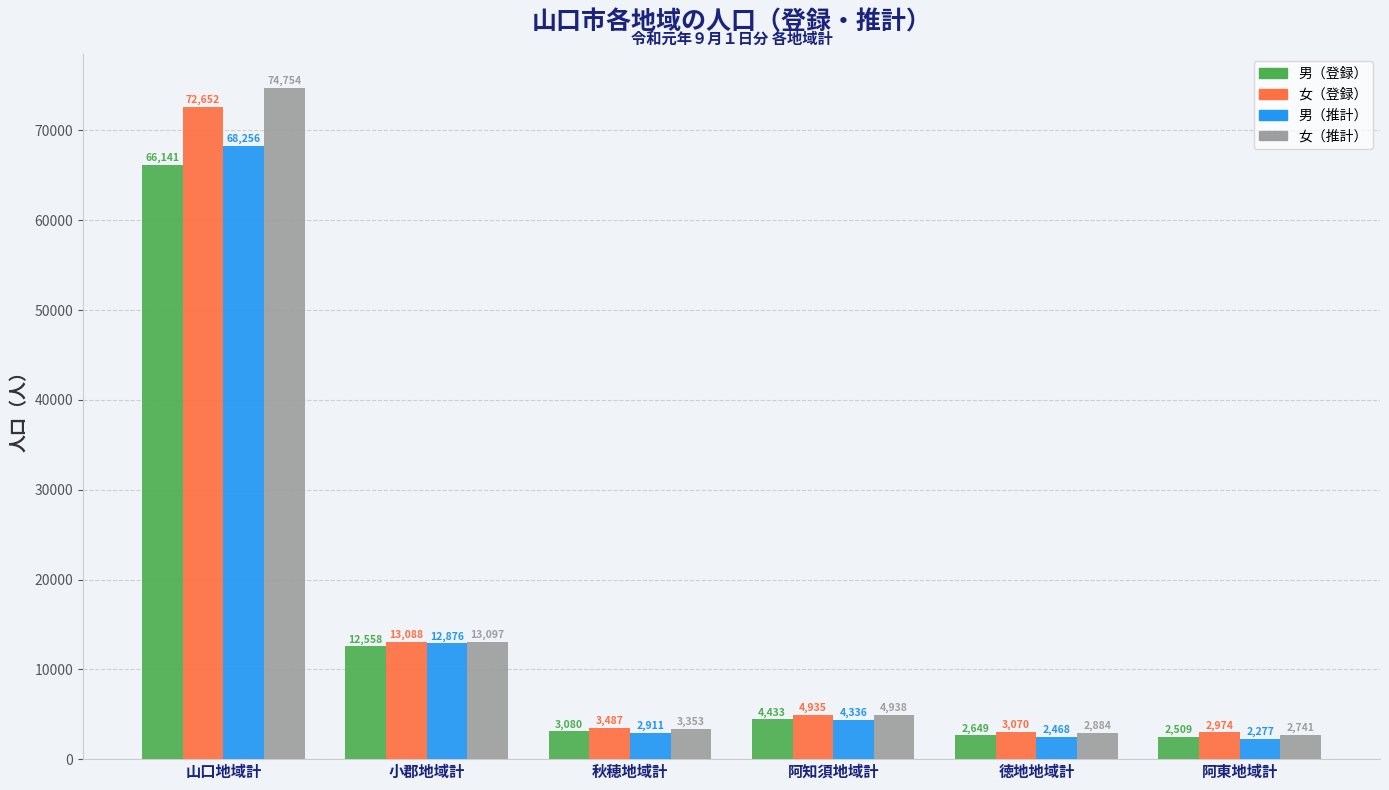

Reading left to right, what are all the values shown in this chart?

男（登録）: 66141	12558	3080	4433	2649	2509
女（登録）: 72652	13088	3487	4935	3070	2974
男（推計）: 68256	12876	2911	4336	2468	2277
女（推計）: 74754	13097	3353	4938	2884	2741